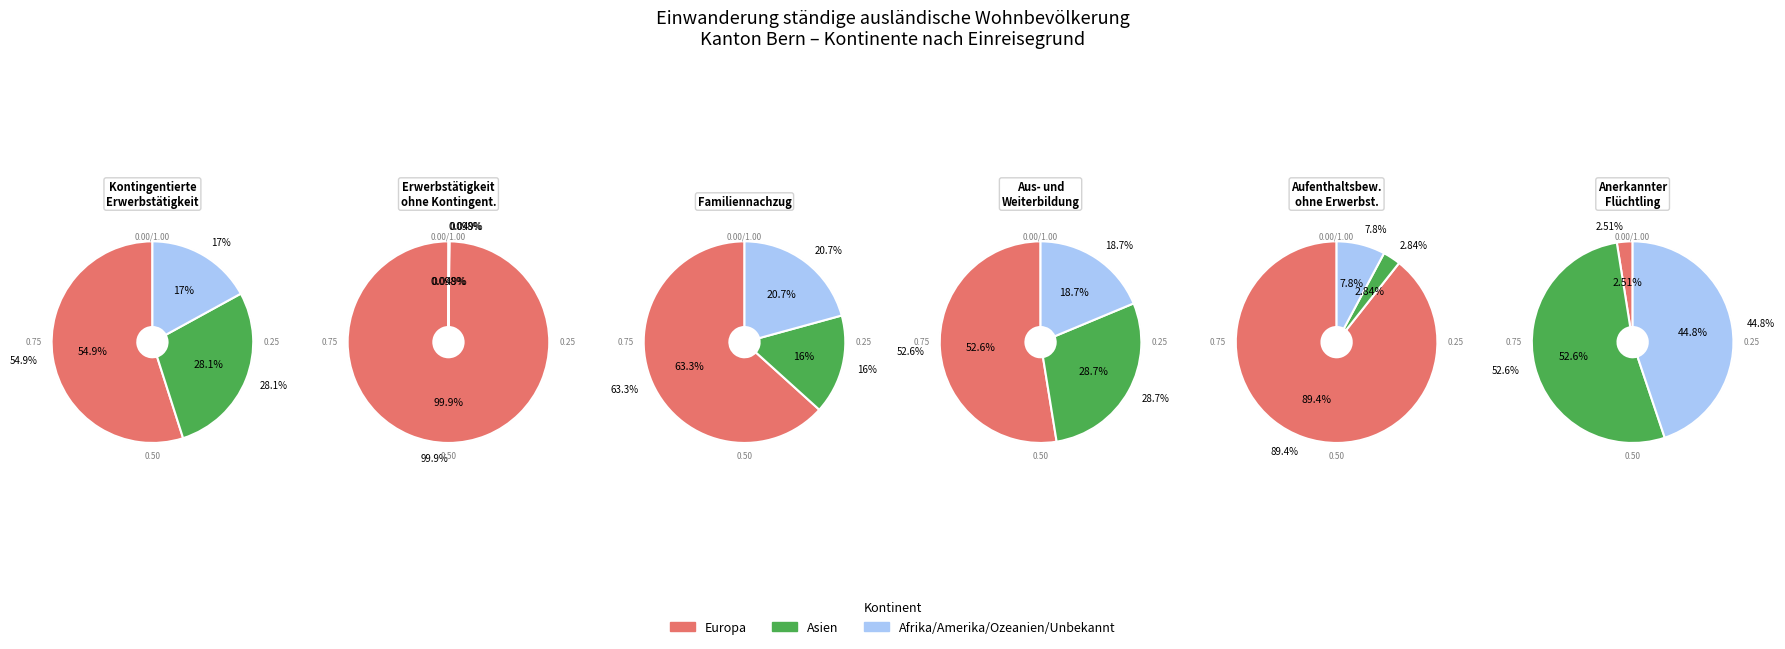

Which slice represents more than half of the pie?

Europa